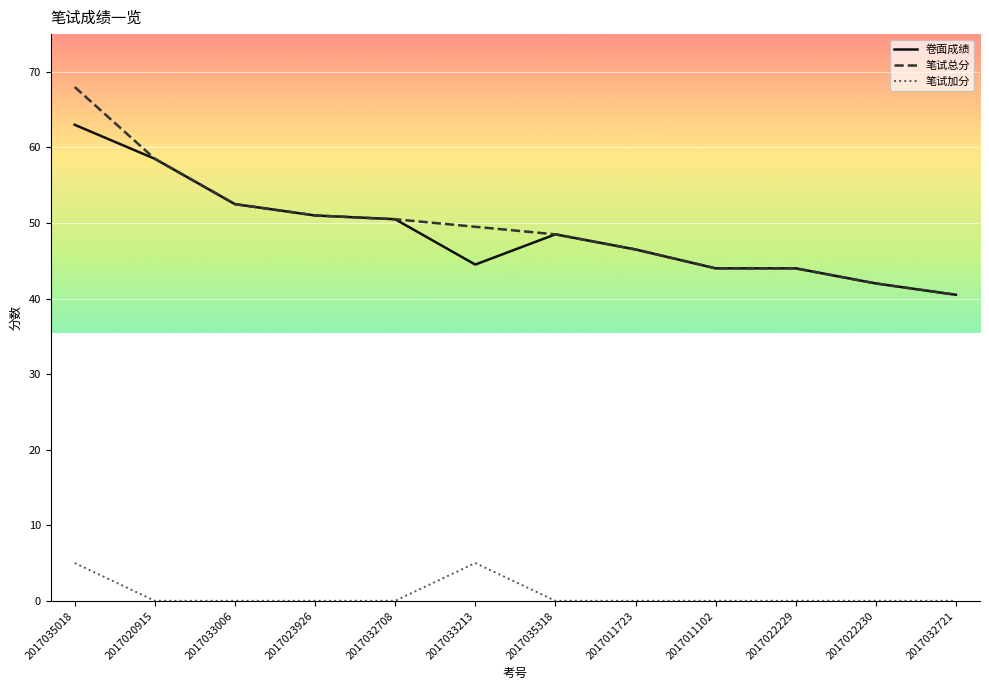

Which series has the largest total across all categories?

笔试总分